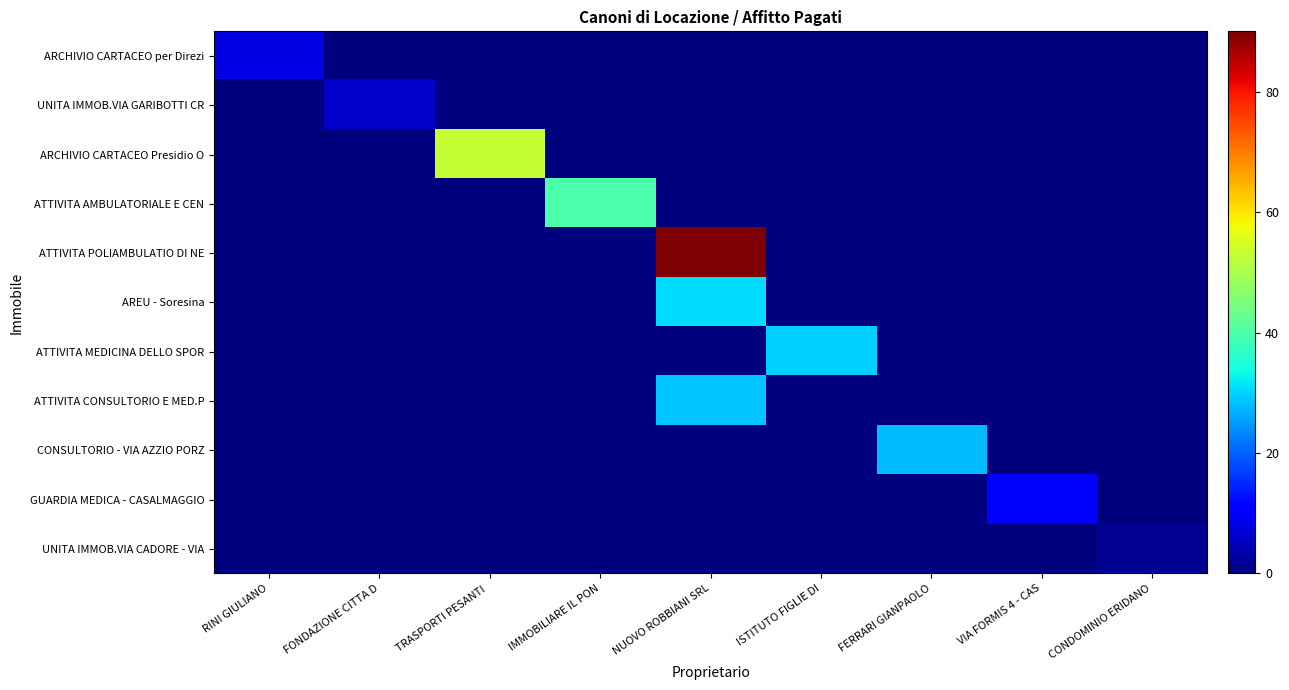

Reading left to right, transcribe all the data shown in this chart.

ARCHIVIO CARTACEO per Direzi: RINI GIULIANO=8.1	FONDAZIONE CITTA D=0.0	TRASPORTI PESANTI =0.0	IMMOBILIARE IL PON=0.0	NUOVO ROBBIANI SRL=0.0	ISTITUTO FIGLIE DI=0.0	FERRARI GIANPAOLO=0.0	VIA FORMIS 4 - CAS=0.0	CONDOMINIO ERIDANO=0.0
UNITA IMMOB.VIA GARIBOTTI CR: RINI GIULIANO=0.0	FONDAZIONE CITTA D=5.9	TRASPORTI PESANTI =0.0	IMMOBILIARE IL PON=0.0	NUOVO ROBBIANI SRL=0.0	ISTITUTO FIGLIE DI=0.0	FERRARI GIANPAOLO=0.0	VIA FORMIS 4 - CAS=0.0	CONDOMINIO ERIDANO=0.0
ARCHIVIO CARTACEO Presidio O: RINI GIULIANO=0.0	FONDAZIONE CITTA D=0.0	TRASPORTI PESANTI =52.9	IMMOBILIARE IL PON=0.0	NUOVO ROBBIANI SRL=0.0	ISTITUTO FIGLIE DI=0.0	FERRARI GIANPAOLO=0.0	VIA FORMIS 4 - CAS=0.0	CONDOMINIO ERIDANO=0.0
ATTIVITA AMBULATORIALE E CEN: RINI GIULIANO=0.0	FONDAZIONE CITTA D=0.0	TRASPORTI PESANTI =0.0	IMMOBILIARE IL PON=40.0	NUOVO ROBBIANI SRL=0.0	ISTITUTO FIGLIE DI=0.0	FERRARI GIANPAOLO=0.0	VIA FORMIS 4 - CAS=0.0	CONDOMINIO ERIDANO=0.0
ATTIVITA POLIAMBULATIO DI NE: RINI GIULIANO=0.0	FONDAZIONE CITTA D=0.0	TRASPORTI PESANTI =0.0	IMMOBILIARE IL PON=0.0	NUOVO ROBBIANI SRL=90.0	ISTITUTO FIGLIE DI=0.0	FERRARI GIANPAOLO=0.0	VIA FORMIS 4 - CAS=0.0	CONDOMINIO ERIDANO=0.0
AREU - Soresina: RINI GIULIANO=0.0	FONDAZIONE CITTA D=0.0	TRASPORTI PESANTI =0.0	IMMOBILIARE IL PON=0.0	NUOVO ROBBIANI SRL=30.8	ISTITUTO FIGLIE DI=0.0	FERRARI GIANPAOLO=0.0	VIA FORMIS 4 - CAS=0.0	CONDOMINIO ERIDANO=0.0
ATTIVITA MEDICINA DELLO SPOR: RINI GIULIANO=0.0	FONDAZIONE CITTA D=0.0	TRASPORTI PESANTI =0.0	IMMOBILIARE IL PON=0.0	NUOVO ROBBIANI SRL=0.0	ISTITUTO FIGLIE DI=29.8	FERRARI GIANPAOLO=0.0	VIA FORMIS 4 - CAS=0.0	CONDOMINIO ERIDANO=0.0
ATTIVITA CONSULTORIO E MED.P: RINI GIULIANO=0.0	FONDAZIONE CITTA D=0.0	TRASPORTI PESANTI =0.0	IMMOBILIARE IL PON=0.0	NUOVO ROBBIANI SRL=28.6	ISTITUTO FIGLIE DI=0.0	FERRARI GIANPAOLO=0.0	VIA FORMIS 4 - CAS=0.0	CONDOMINIO ERIDANO=0.0
CONSULTORIO - VIA AZZIO PORZ: RINI GIULIANO=0.0	FONDAZIONE CITTA D=0.0	TRASPORTI PESANTI =0.0	IMMOBILIARE IL PON=0.0	NUOVO ROBBIANI SRL=0.0	ISTITUTO FIGLIE DI=0.0	FERRARI GIANPAOLO=27.9	VIA FORMIS 4 - CAS=0.0	CONDOMINIO ERIDANO=0.0
GUARDIA MEDICA - CASALMAGGIO: RINI GIULIANO=0.0	FONDAZIONE CITTA D=0.0	TRASPORTI PESANTI =0.0	IMMOBILIARE IL PON=0.0	NUOVO ROBBIANI SRL=0.0	ISTITUTO FIGLIE DI=0.0	FERRARI GIANPAOLO=0.0	VIA FORMIS 4 - CAS=11.3	CONDOMINIO ERIDANO=0.0
UNITA IMMOB.VIA CADORE - VIA: RINI GIULIANO=0.0	FONDAZIONE CITTA D=0.0	TRASPORTI PESANTI =0.0	IMMOBILIARE IL PON=0.0	NUOVO ROBBIANI SRL=0.0	ISTITUTO FIGLIE DI=0.0	FERRARI GIANPAOLO=0.0	VIA FORMIS 4 - CAS=0.0	CONDOMINIO ERIDANO=1.5